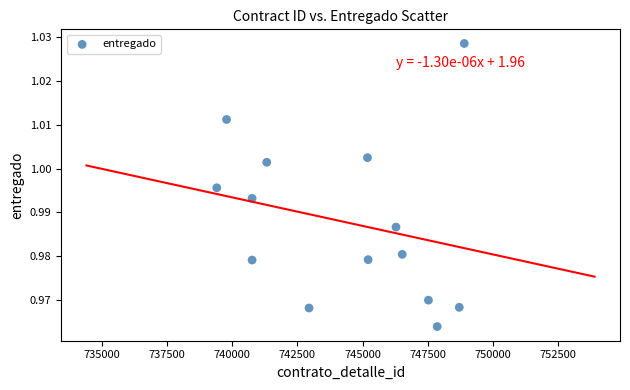

What is the range of X values (max minus min)?

9493.3